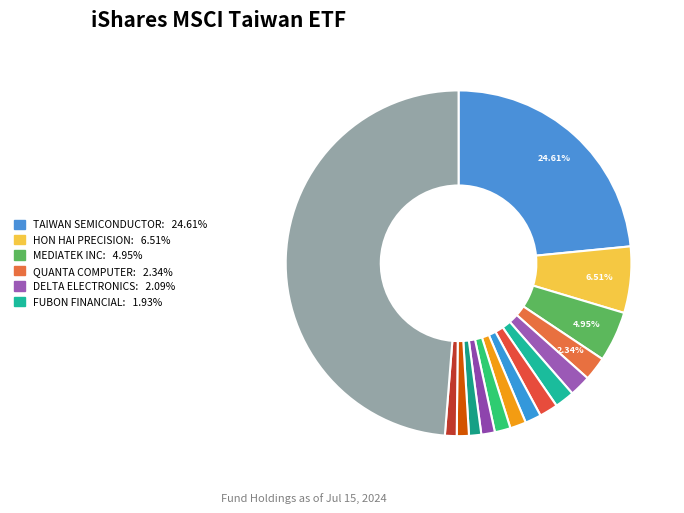

Count the number of slices in the pie.

15